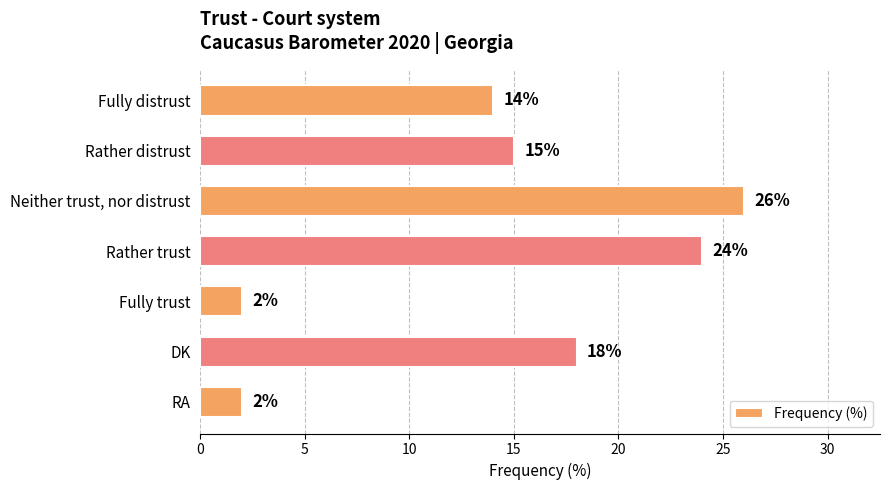

Count the number of categories in the chart.

7